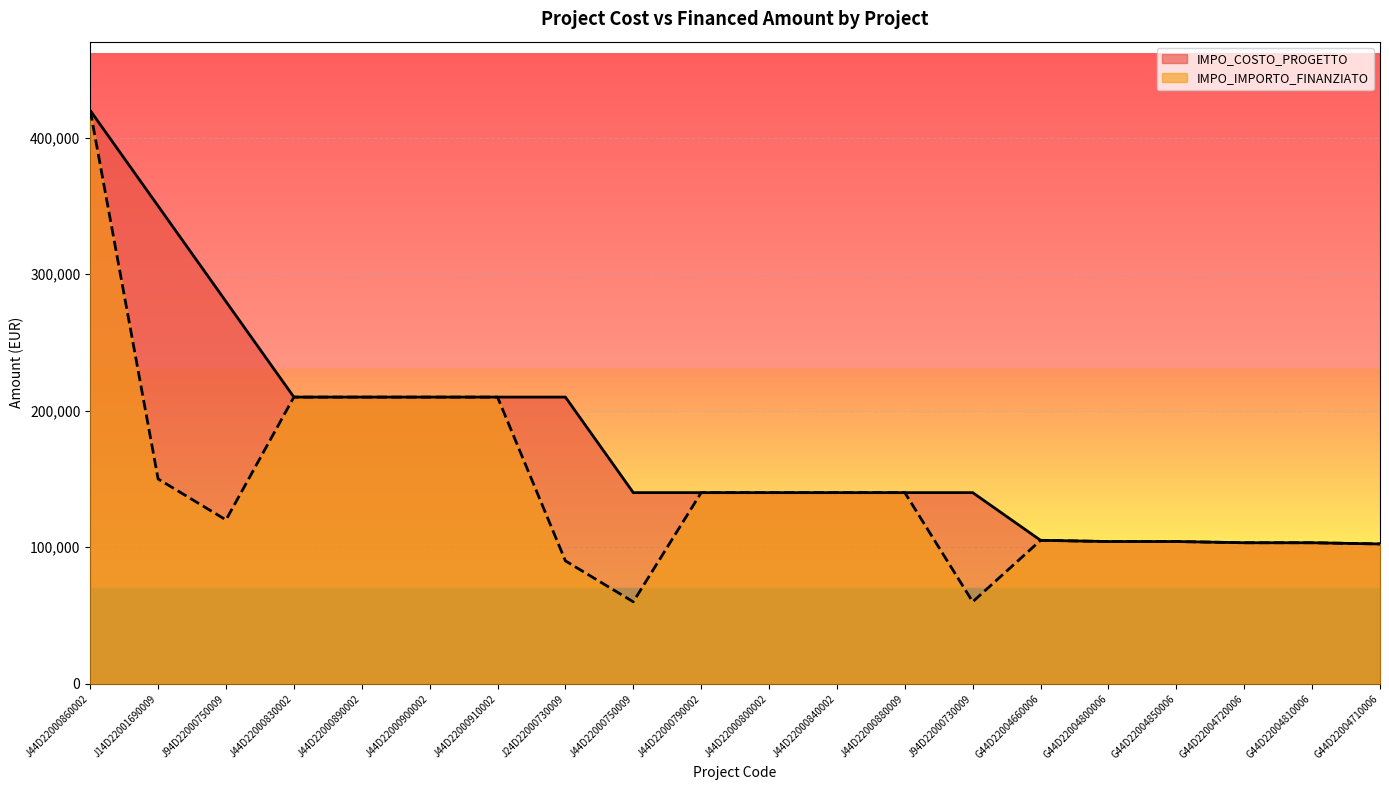

What is the sum of the IMPO_IMPORTO_FINANZIATO values at J44D22000880009 and J44D22000890002?

349955